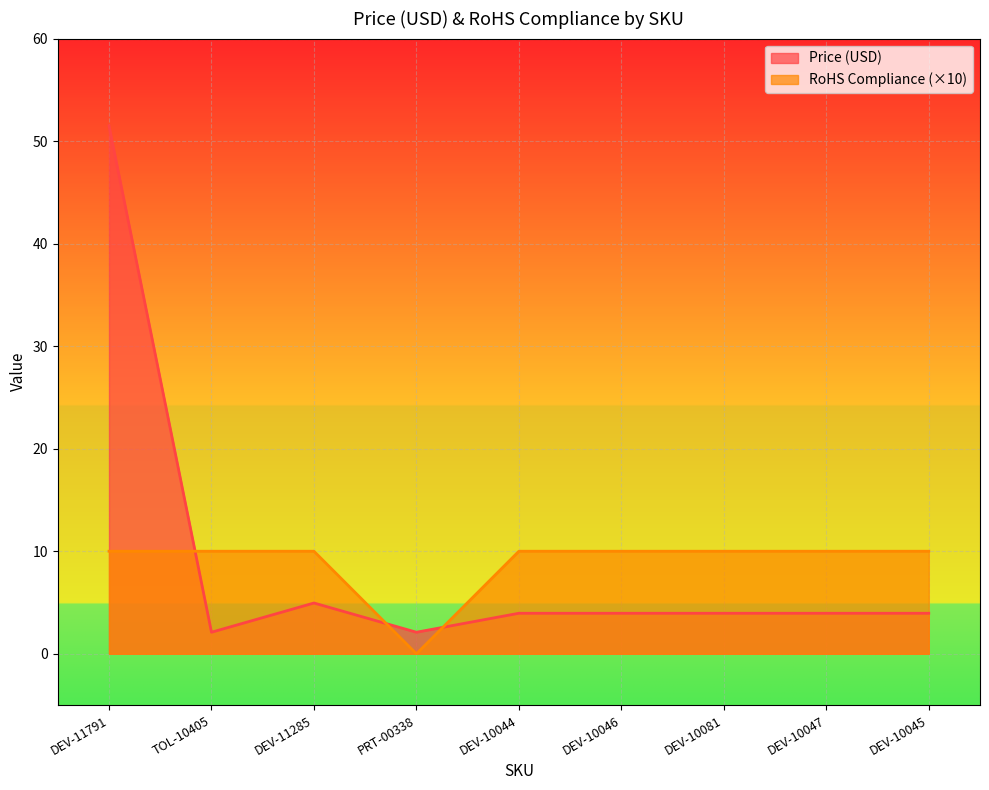

Which series changed the most between DEV-11285 and DEV-10081?

Price (USD)